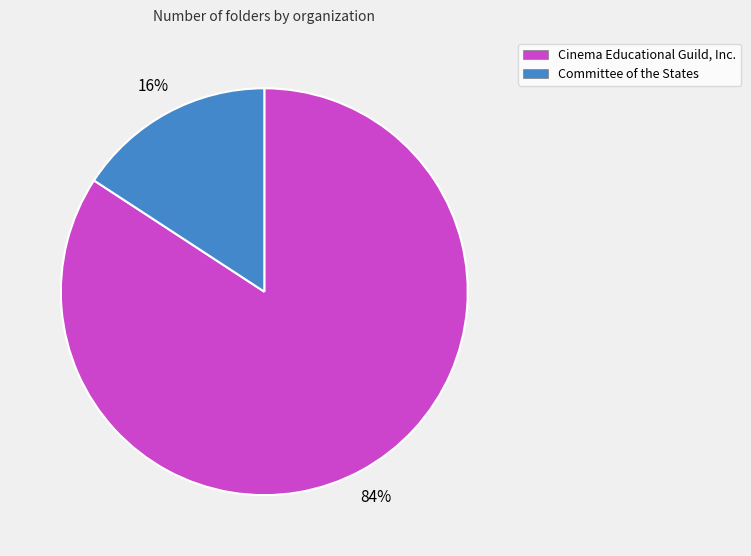

Is there any slice that represents more than half of the pie?

Yes